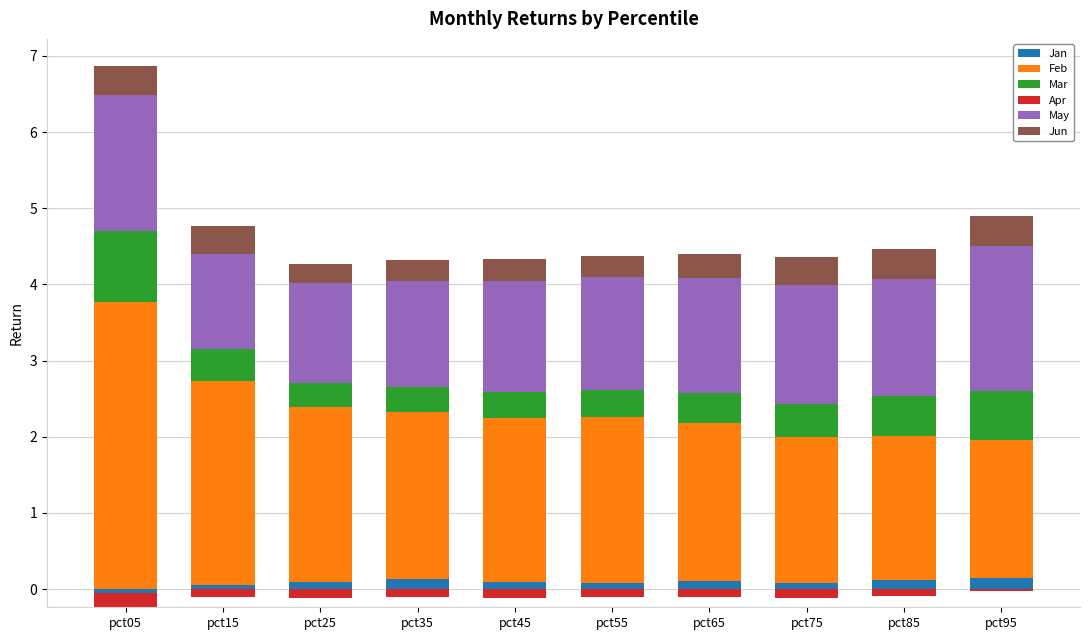

What is the value of the Jan bar at the 7th from the left?

0.1